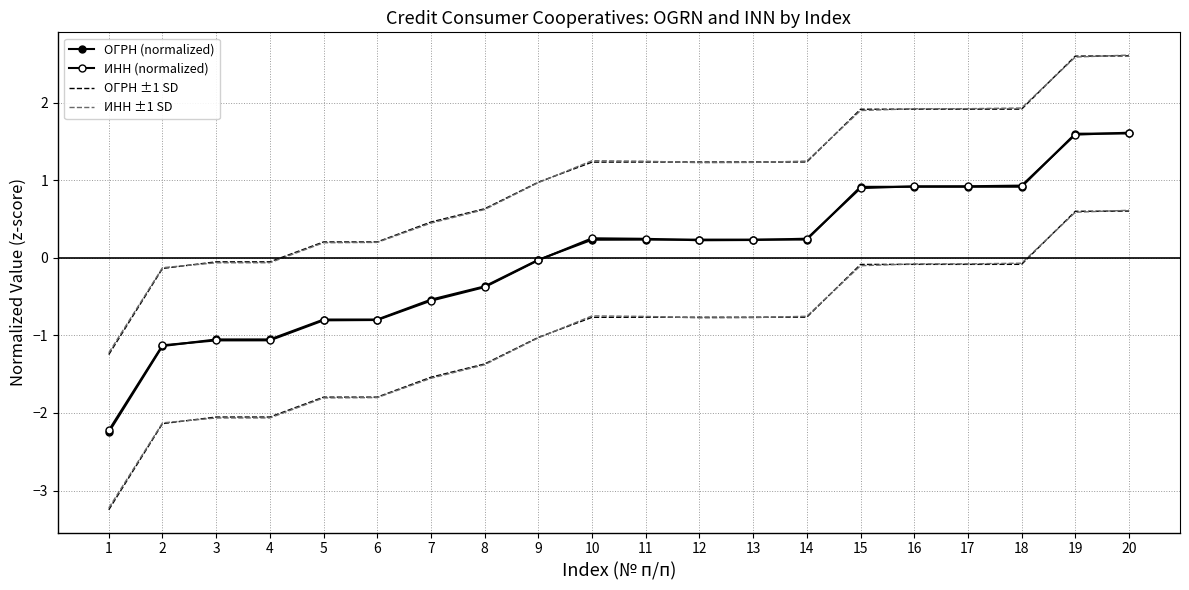

Rank the series by their maximum value, from lowest to highest.

ОГРН (normalized), ИНН (normalized), ОГРН ±1 SD, ИНН ±1 SD